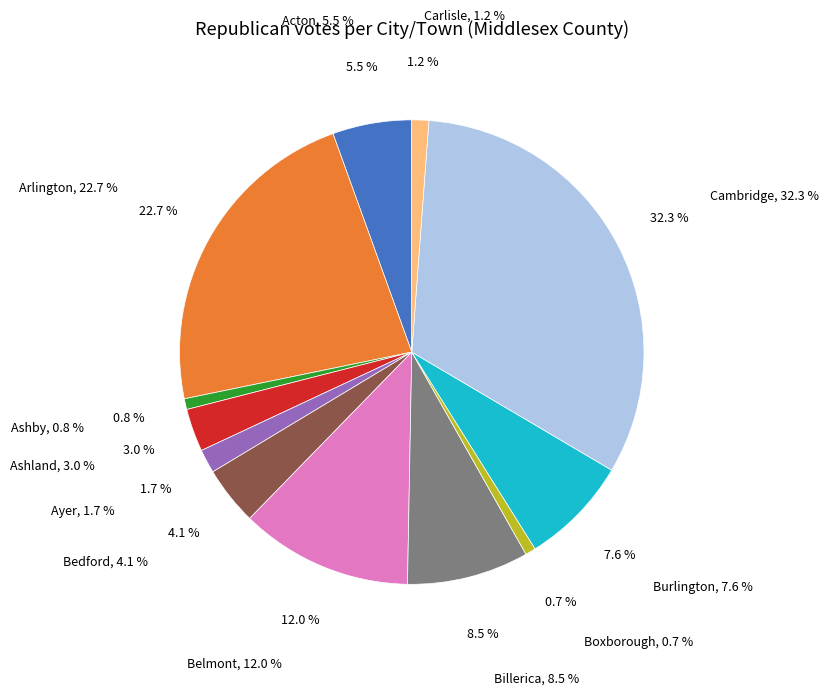

Is there any slice that represents more than half of the pie?

No